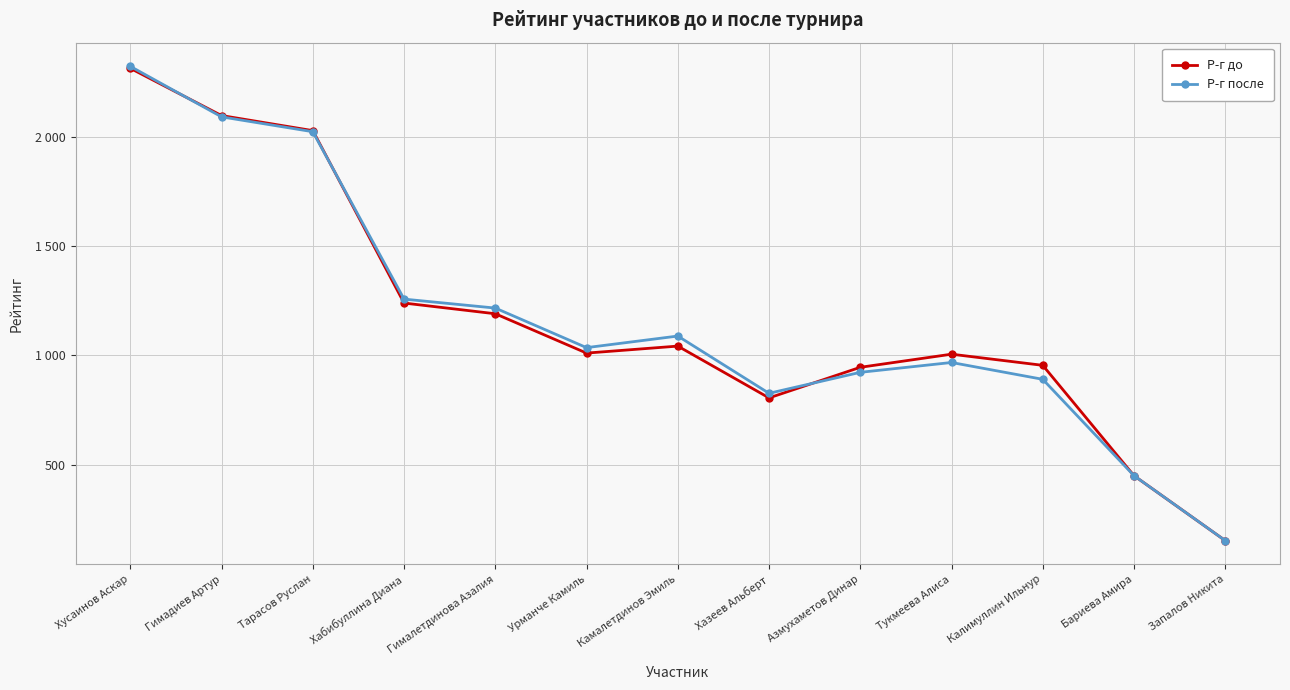

Does the chart have visible grid lines?

Yes